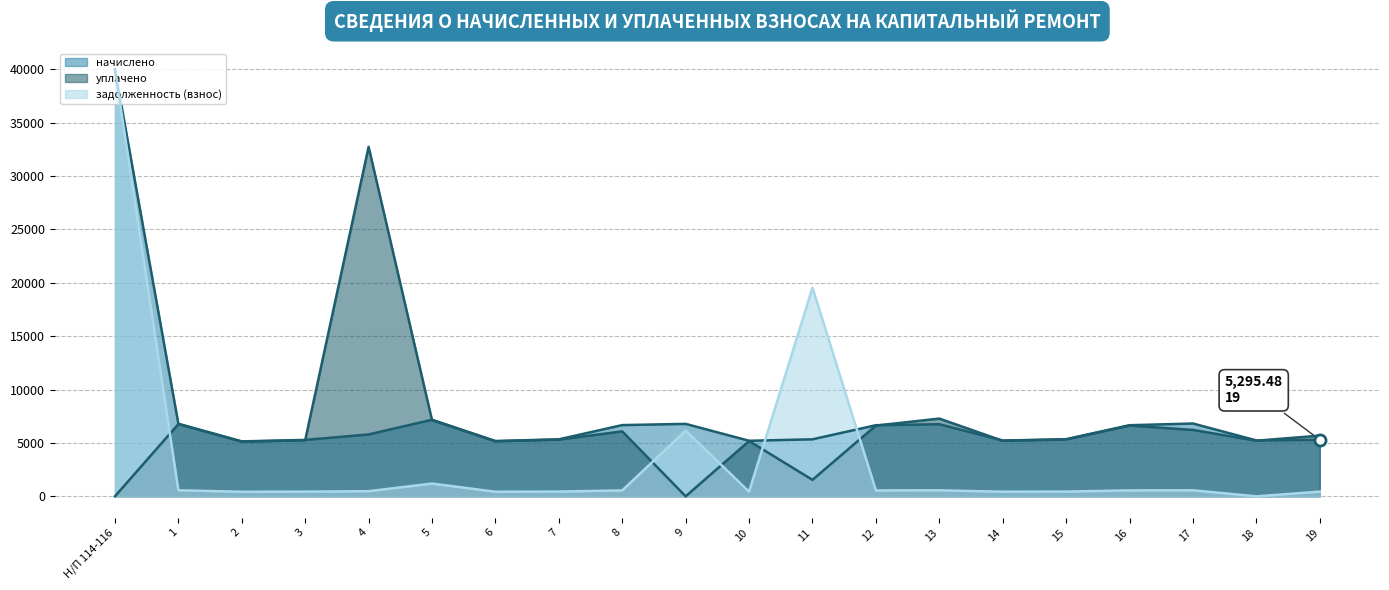

Between 2 and 3, which series saw the biggest shift?

начислено